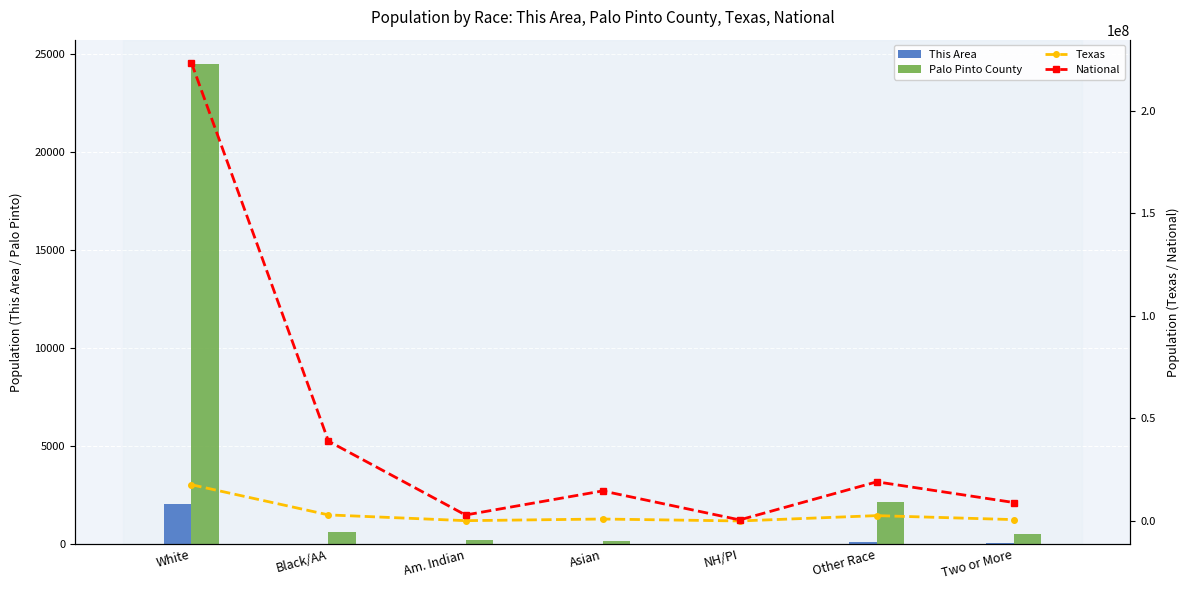

At how many categories does at least one series exceed 79724335?

1